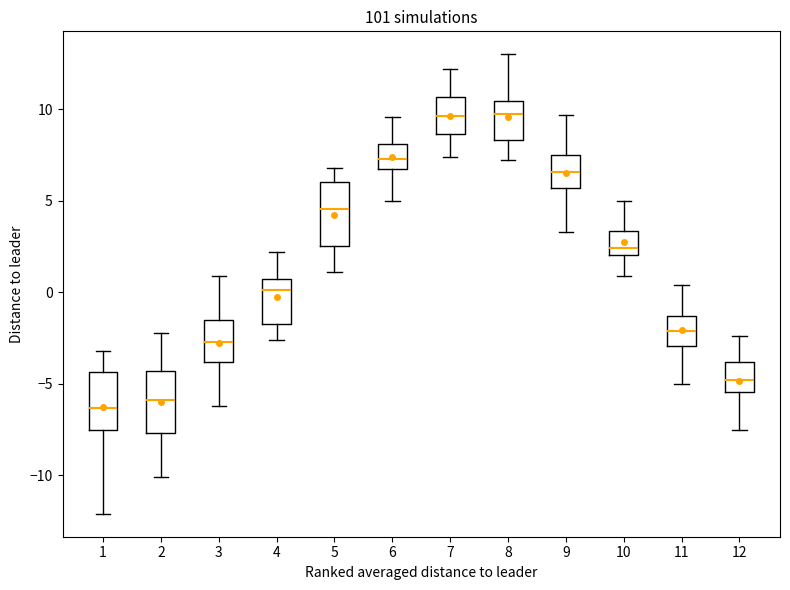

Where does the lower whisker of the box at x = 1 end on the y-axis? The values are not printed on the chart, so give them approximately, as read against the axis.

-12.0